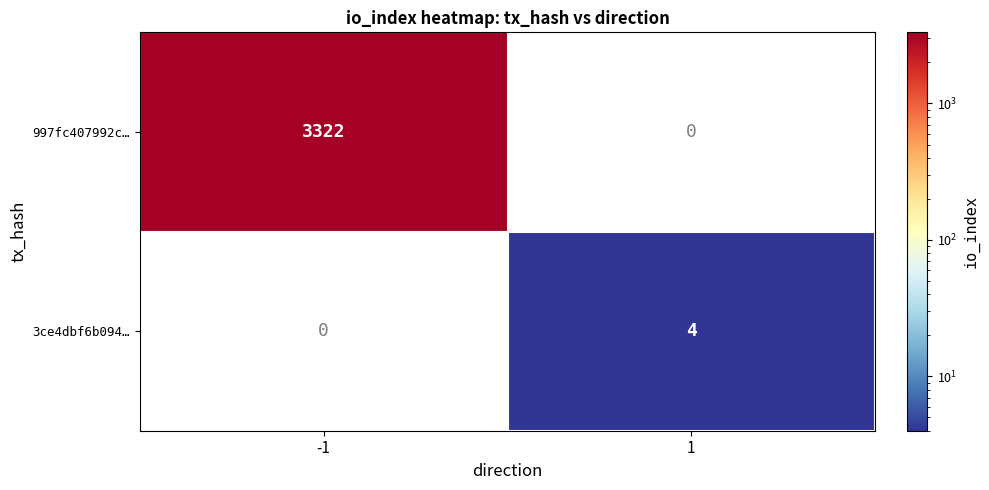

Is it true that 997fc407992c… equals 1154 at -1?

False